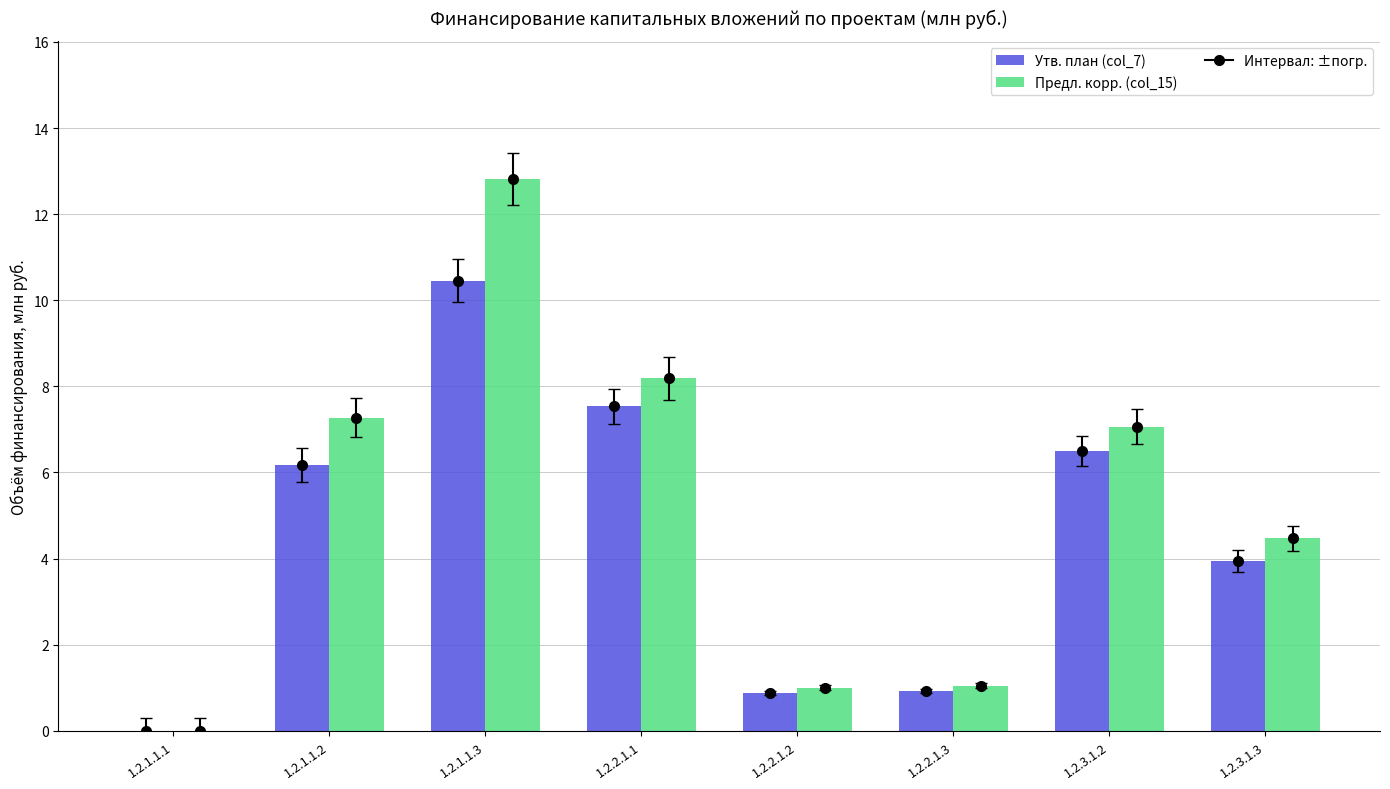

What is the difference between the maximum and minimum values in the Утв. план (col_7) series?

10.5